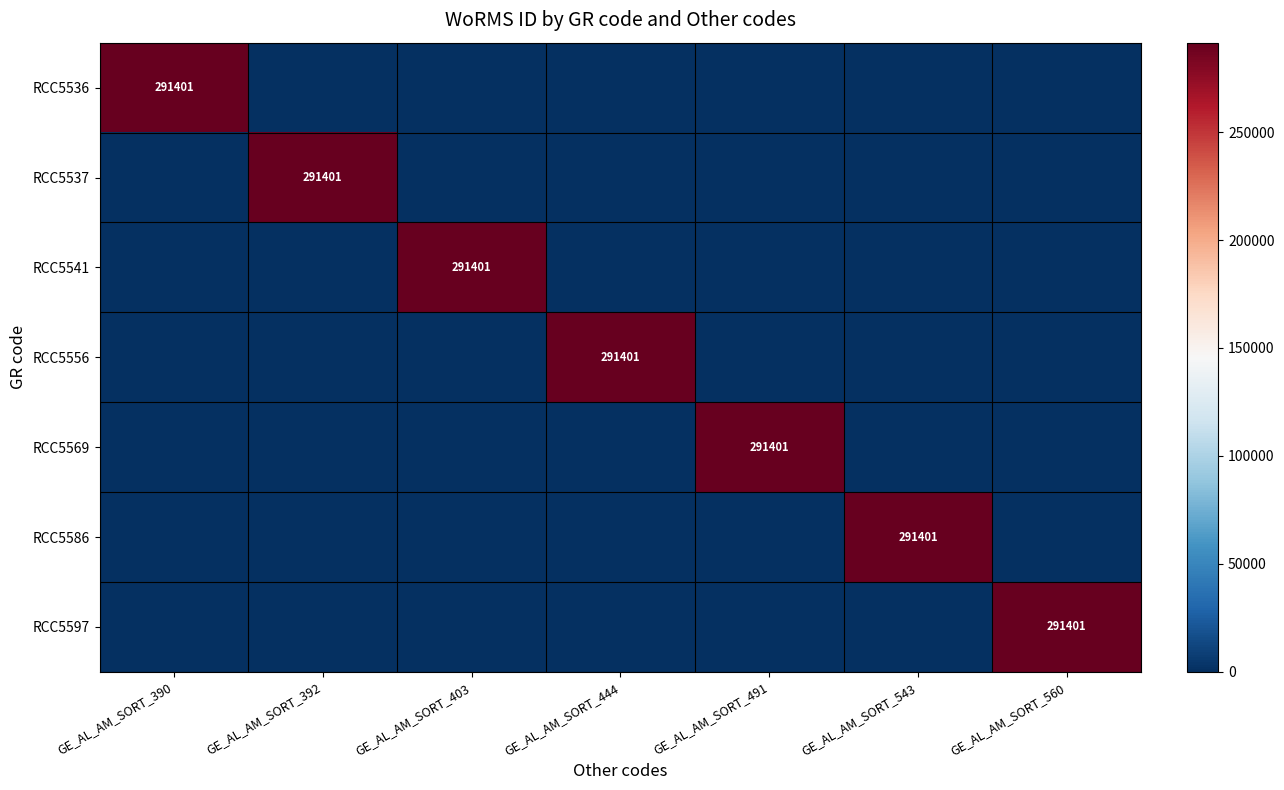

The RCC5597 series shows 154624 at GE_AL_AM_SORT_560. True or false?

False